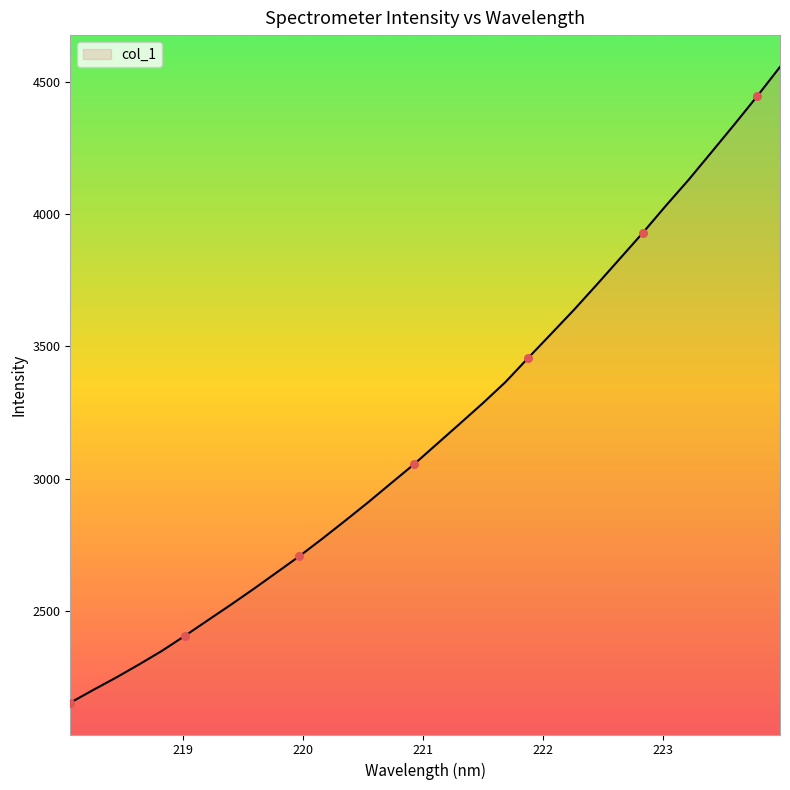

What is the difference between the maximum and minimum values?

2404.6